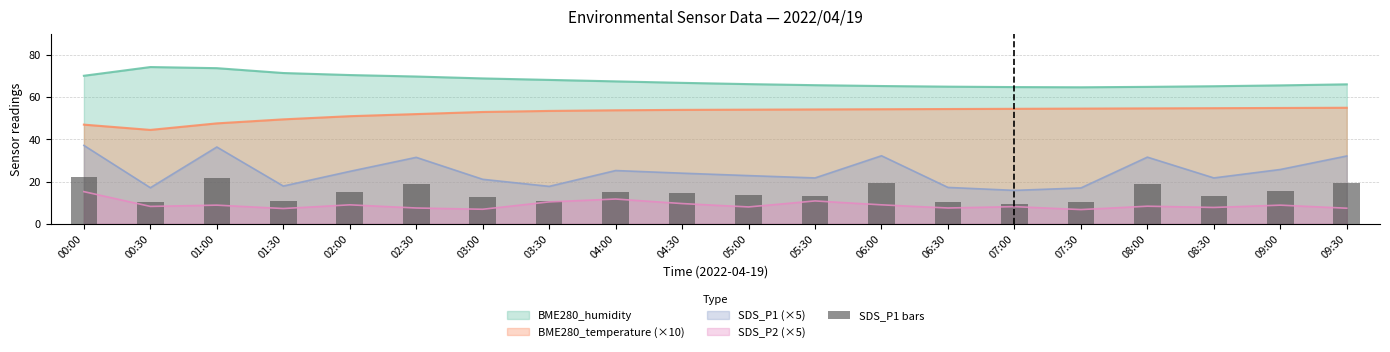

At which category does the chart reach its minimum across all series?

07:00